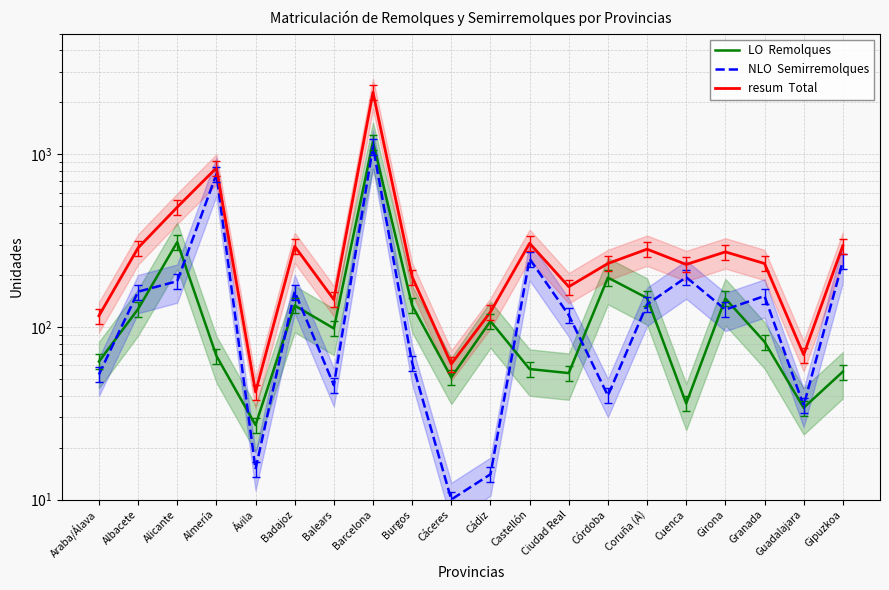

List the series in order of their peak value, lowest first.

NLO  Semirremolques, LO  Remolques, resum  Total